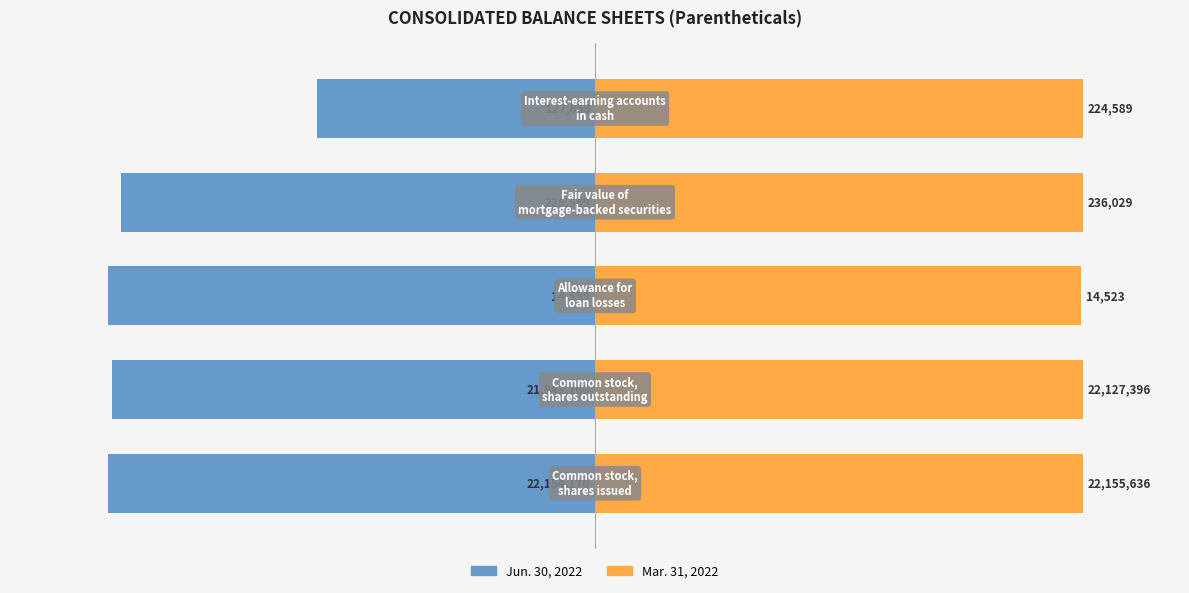

How many bars are there in each group?

2